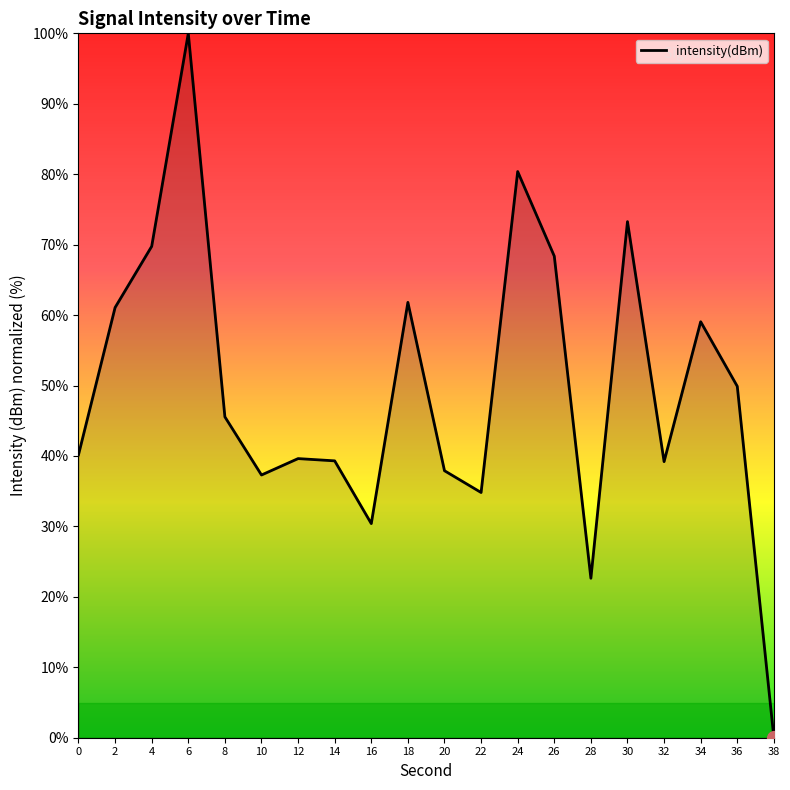

What is the difference between the values at 6 and 10?

62.7